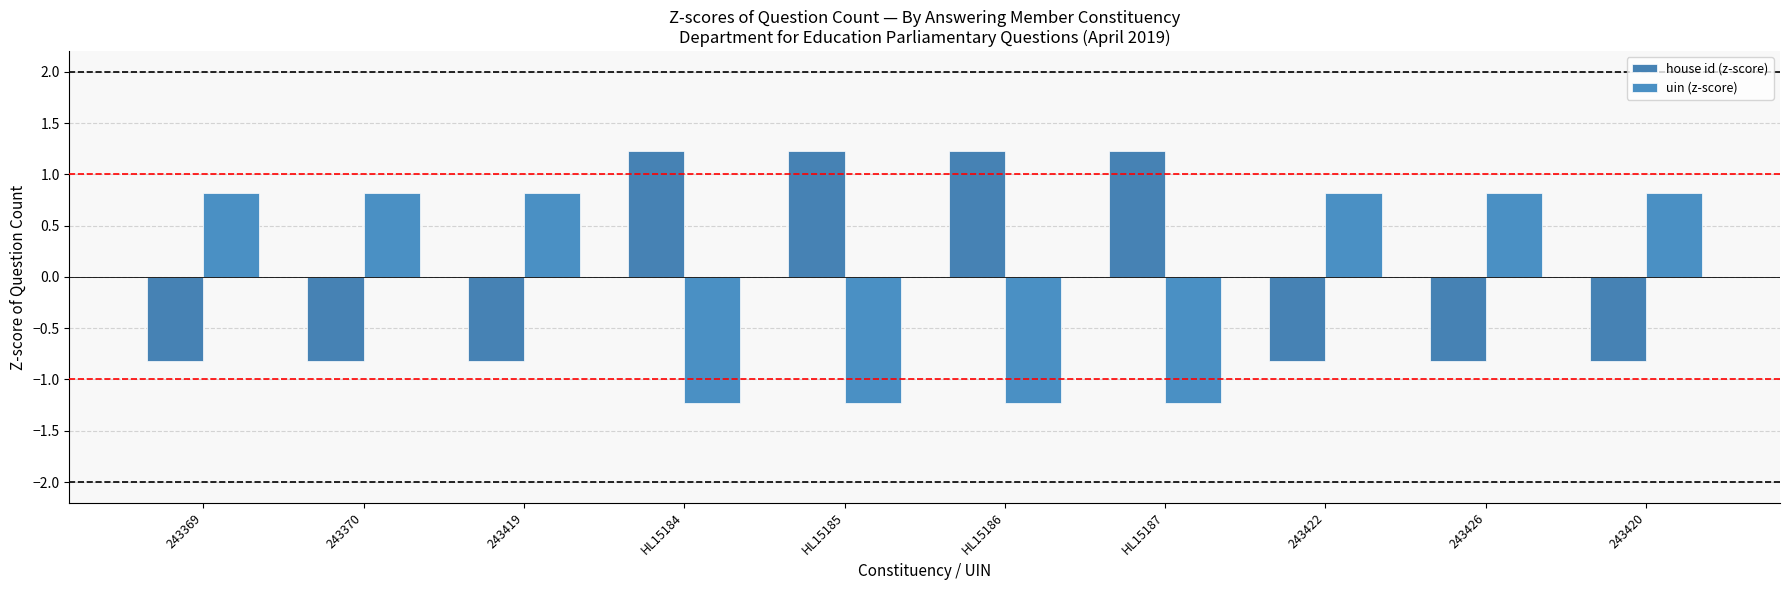

Where does the house id (z-score) series first go above 0?

HL15184